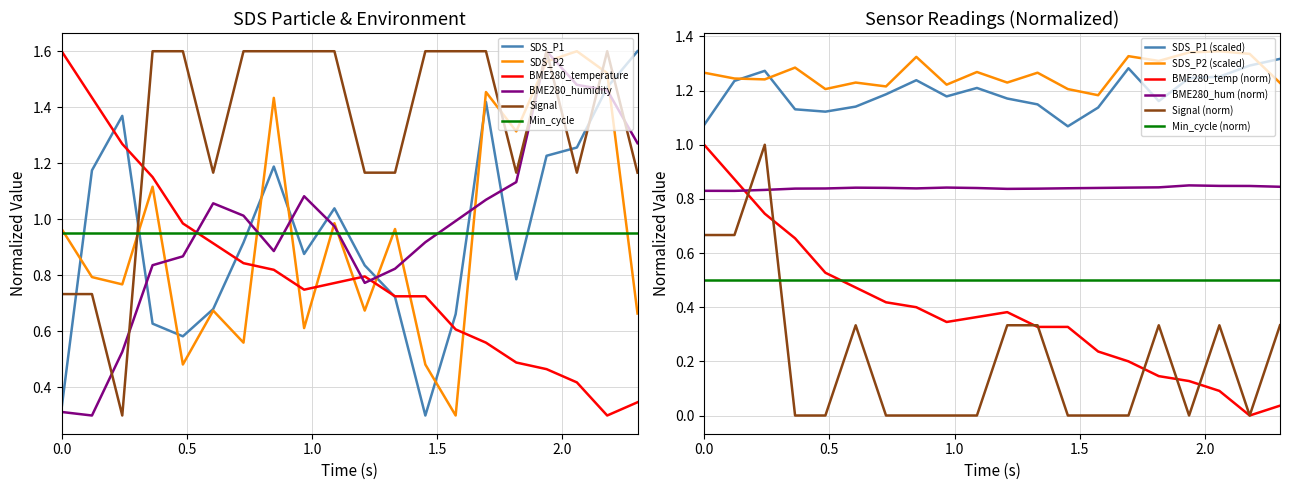

True or false: SDS_P2 and Min_cycle cross at least once.

True